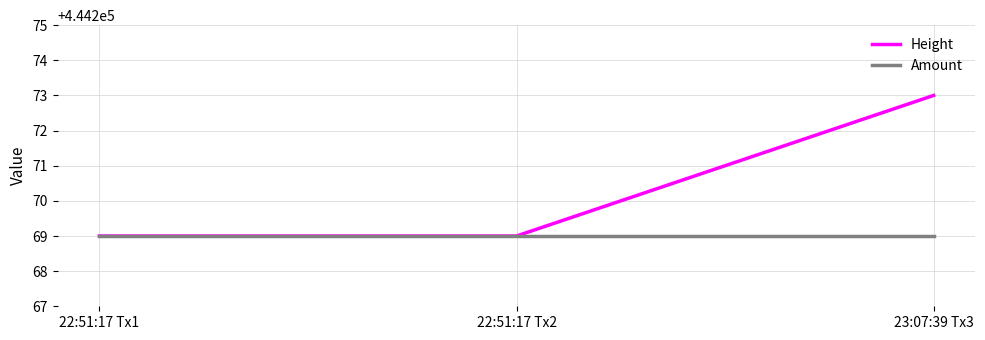

What is the maximum value for Height?

444273